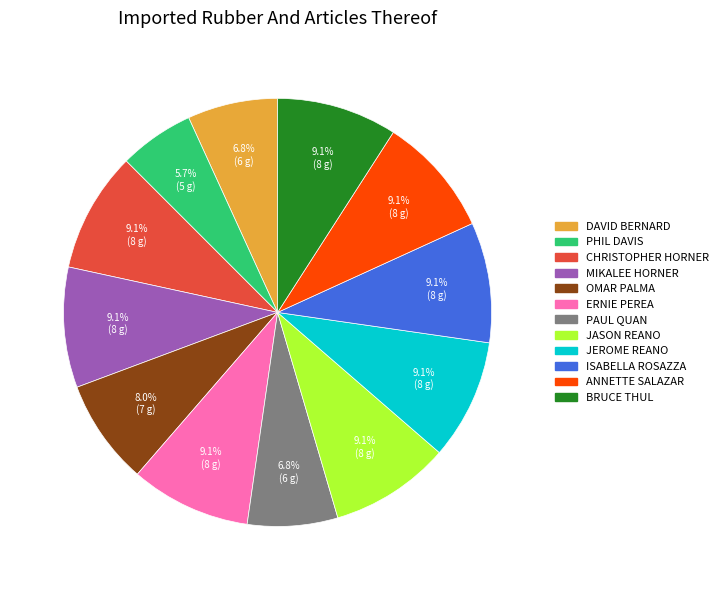

What percentage do JEROME REANO and PHIL DAVIS together represent?

14.8%